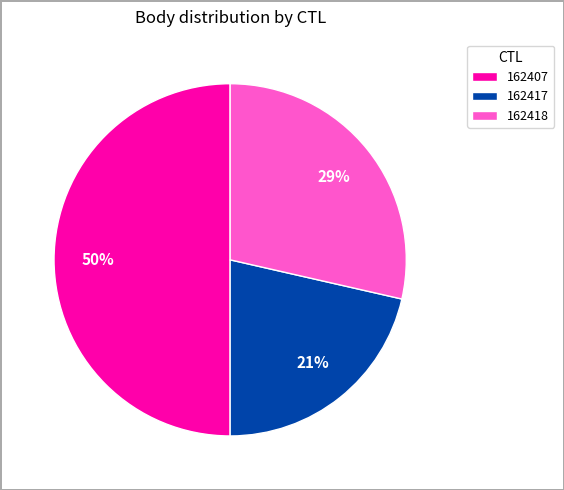

To the nearest percent, what is the combined percentage of 162417 and 162407?

71%